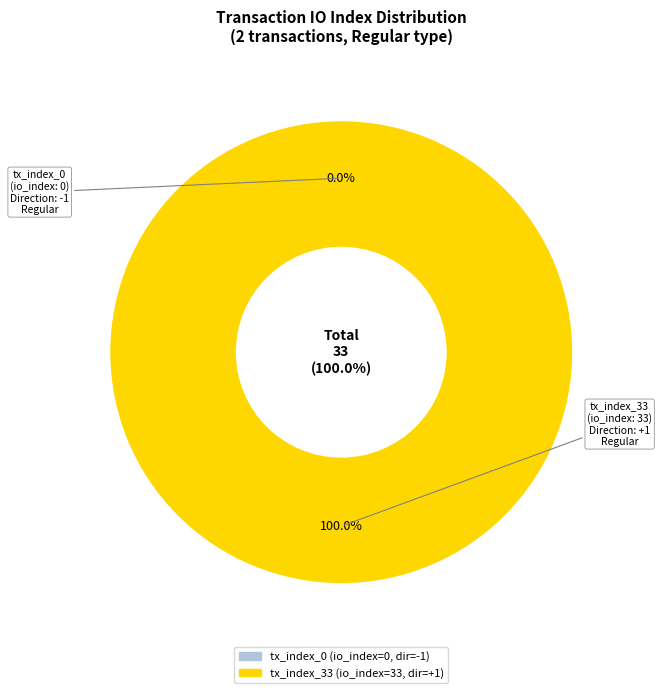

Rank the categories by value from highest to lowest.

tx_index_33, tx_index_0